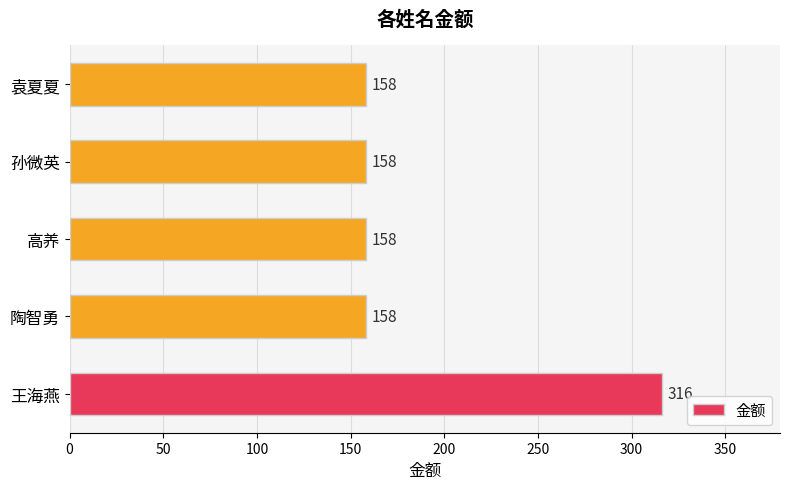

The value at 陶智勇 is 79. True or false?

False